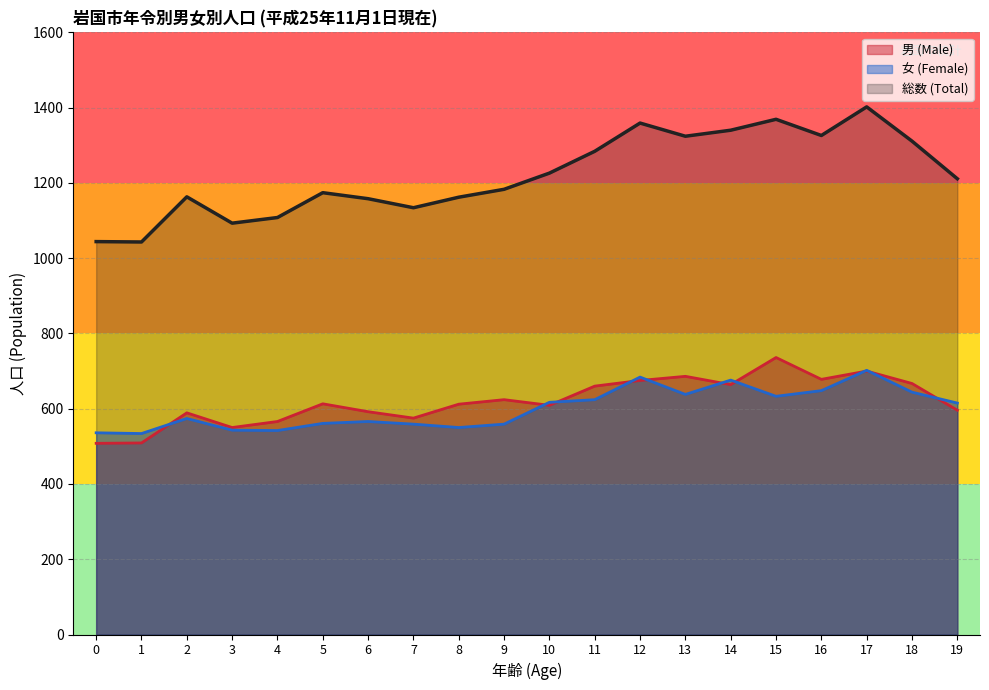

At which category does 男 (Male) reach its first local valley?

3